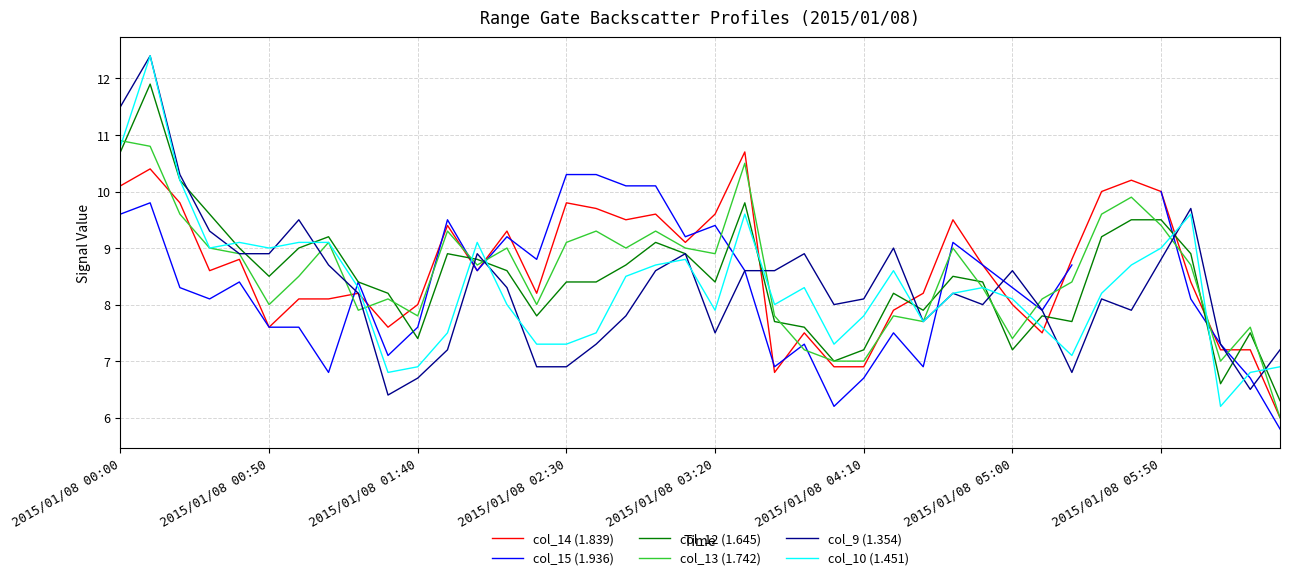

What is the maximum value for col_13 (1.742)?

10.9